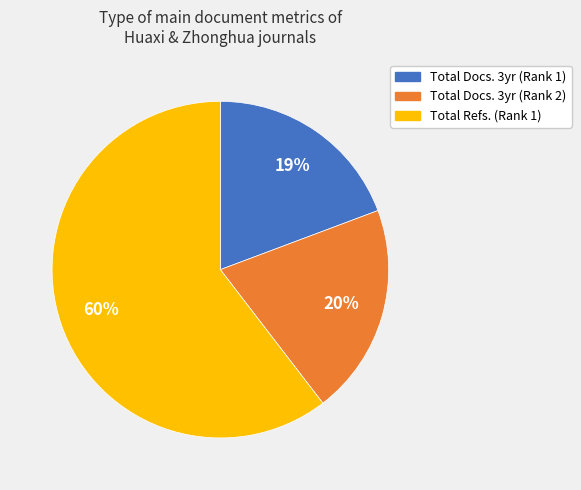

To the nearest percent, what is the average slice percentage?

33%